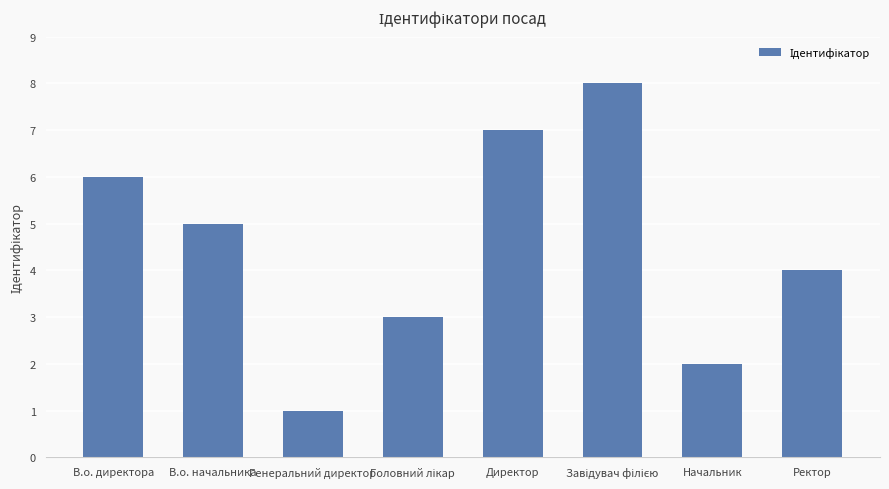

What is the difference between the second highest and minimum values?

6